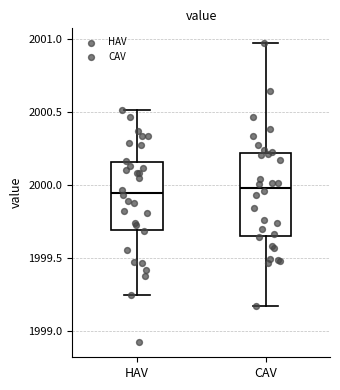

Reading left to right, transcribe this box plot: for each box, give where its median line is, the range the box spans, and where its two whiskers end, as read against the y-axis. The values are not printed on the chart, so give them approximately, as read against the axis.

HAV: median 1999.95, box 1999.70 to 2000.15, whiskers 1999.25 to 2000.50
CAV: median 2000.00, box 1999.65 to 2000.20, whiskers 1999.15 to 2000.95